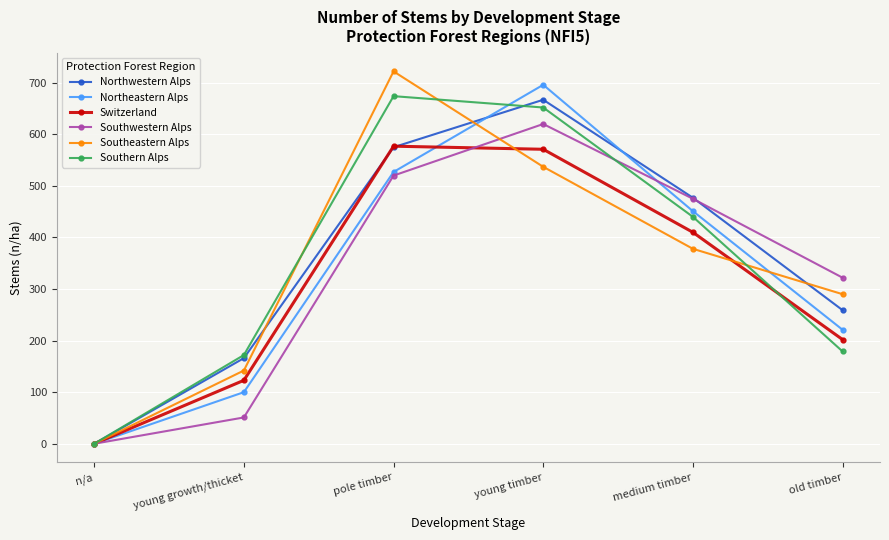

Reading right to left, extract all data points from this chart.

Northwestern Alps: old timber=259	medium timber=477	young timber=667	pole timber=575	young growth/thicket=166	n/a=0
Northeastern Alps: old timber=221	medium timber=451	young timber=696	pole timber=527	young growth/thicket=100	n/a=0
Switzerland: old timber=202	medium timber=410	young timber=571	pole timber=577	young growth/thicket=123	n/a=0
Southwestern Alps: old timber=322	medium timber=475	young timber=620	pole timber=520	young growth/thicket=51	n/a=0
Southeastern Alps: old timber=290	medium timber=378	young timber=537	pole timber=722	young growth/thicket=142	n/a=0
Southern Alps: old timber=179	medium timber=440	young timber=652	pole timber=674	young growth/thicket=172	n/a=0